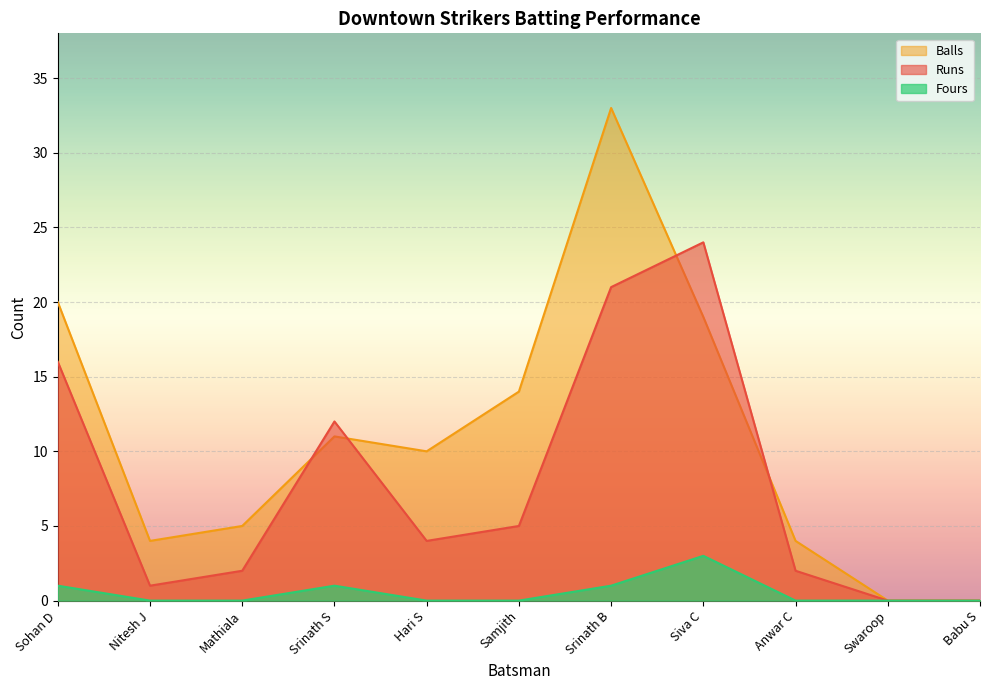

How many data points in Balls are above 10?

5